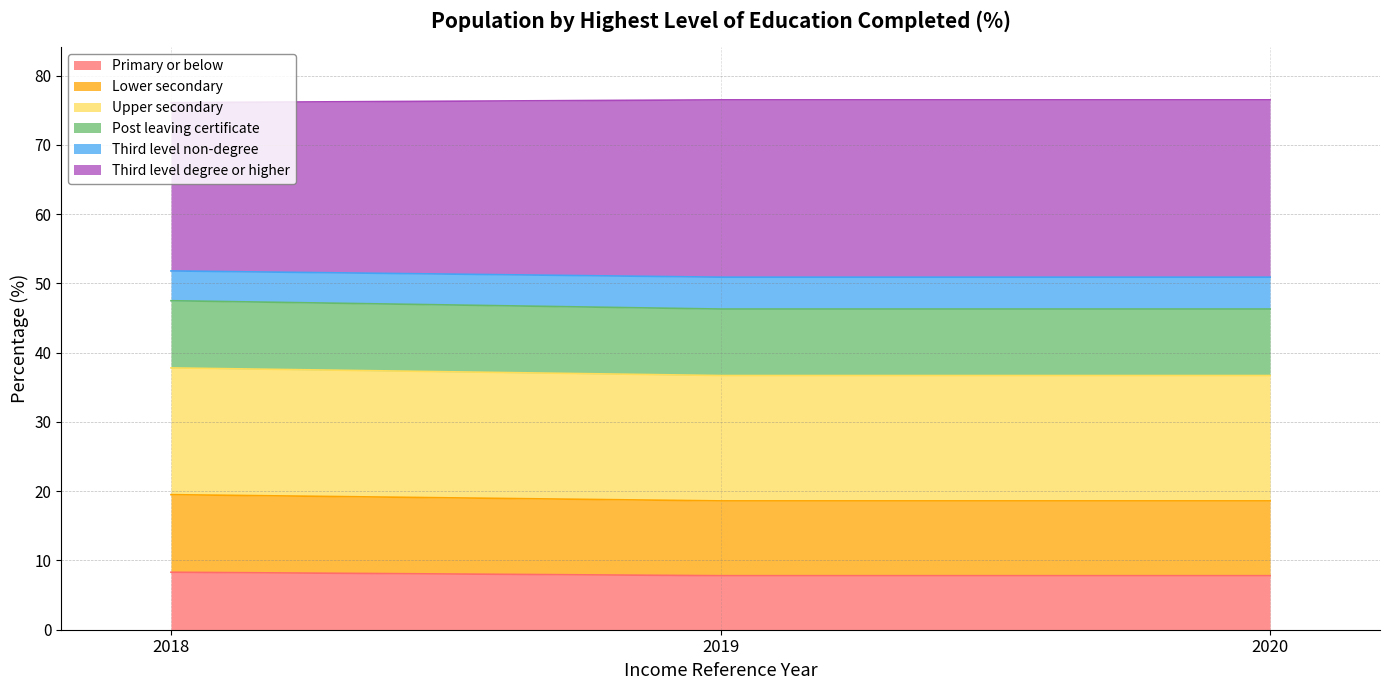

Is it true that Third level degree or higher equals 76.1 at 2018?

True